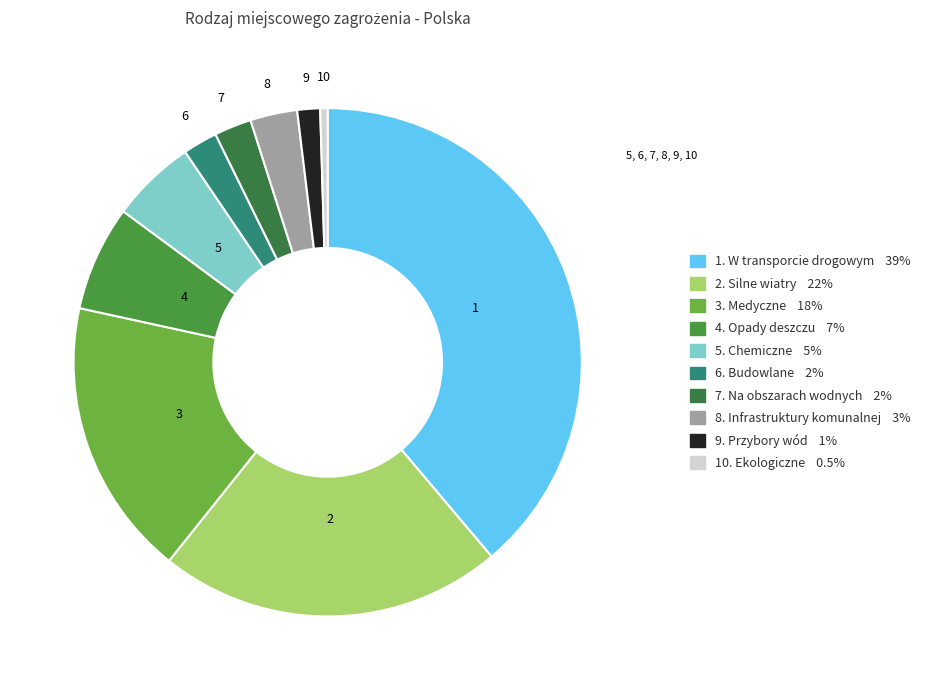

What is the smallest slice in the pie chart?

Ekologiczne